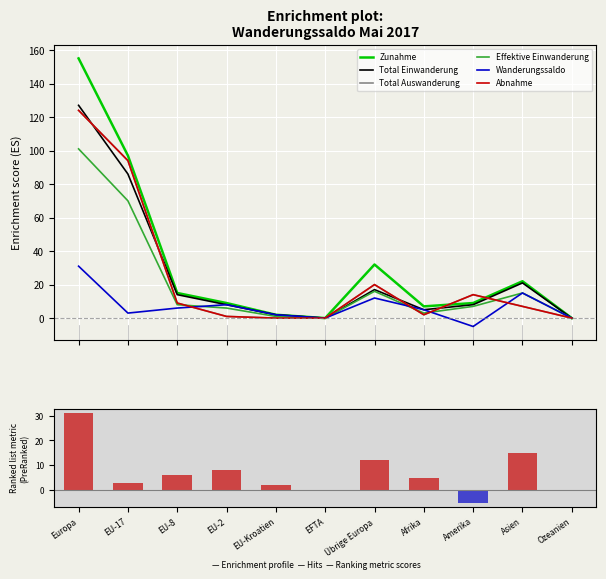

Between EFTA and Asien, which series saw the biggest shift?

Zunahme